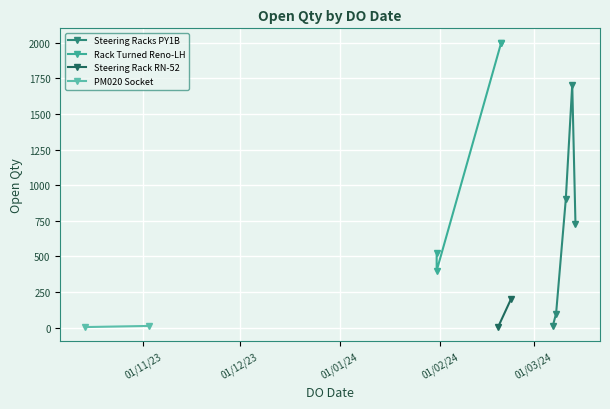

True or false: Steering Racks PY1B has more than 2 interior local peaks.

False